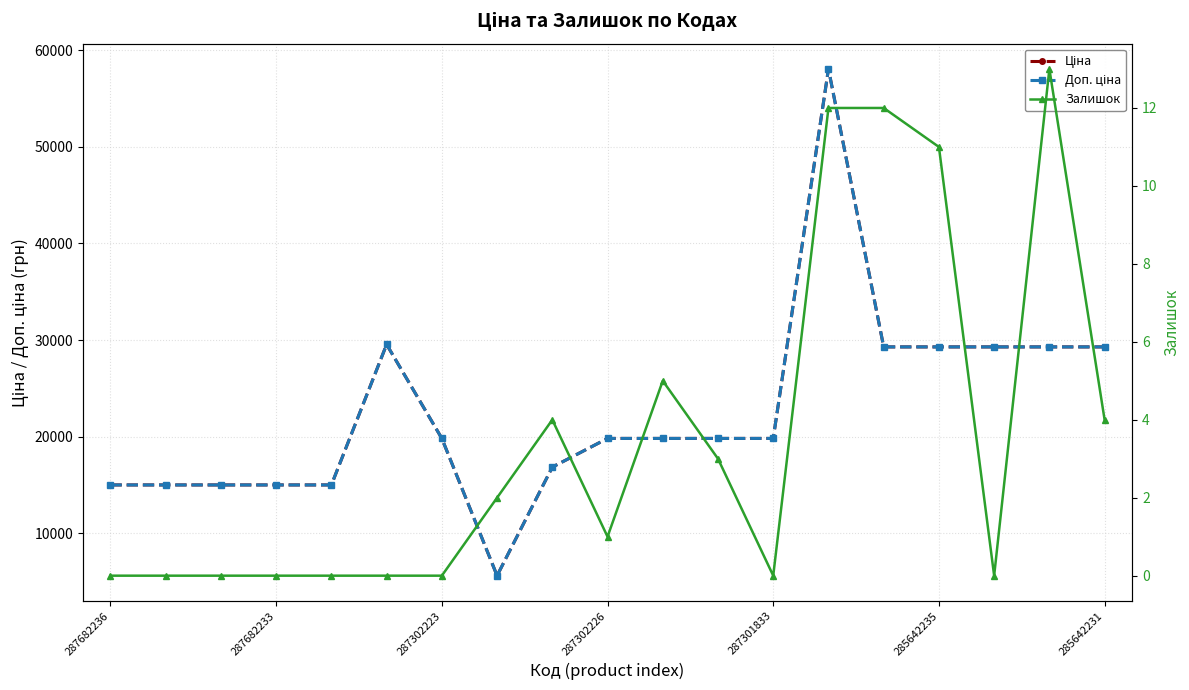

What is the difference between the second highest and minimum values in the Залишок series?

12.0